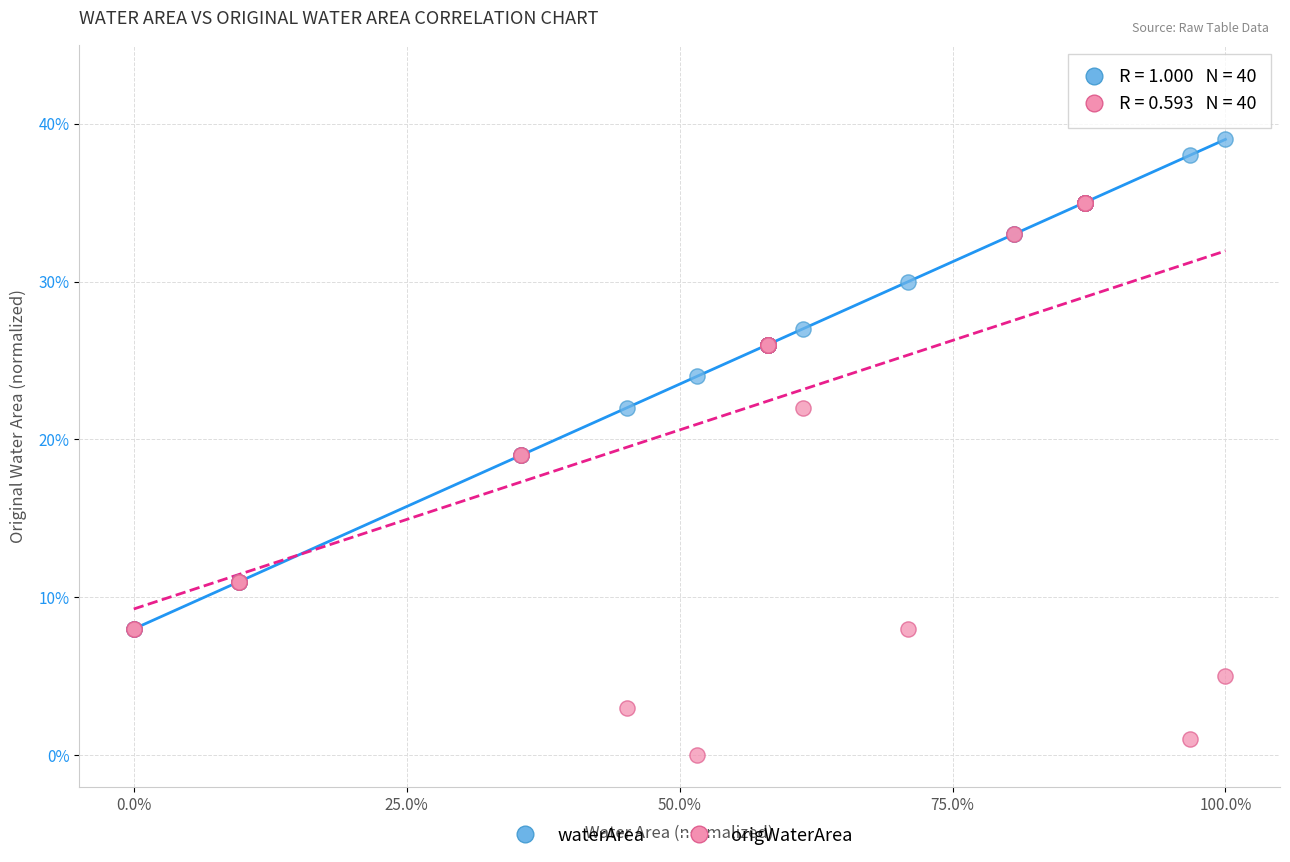

Which series reaches the maximum Y coordinate?

waterArea